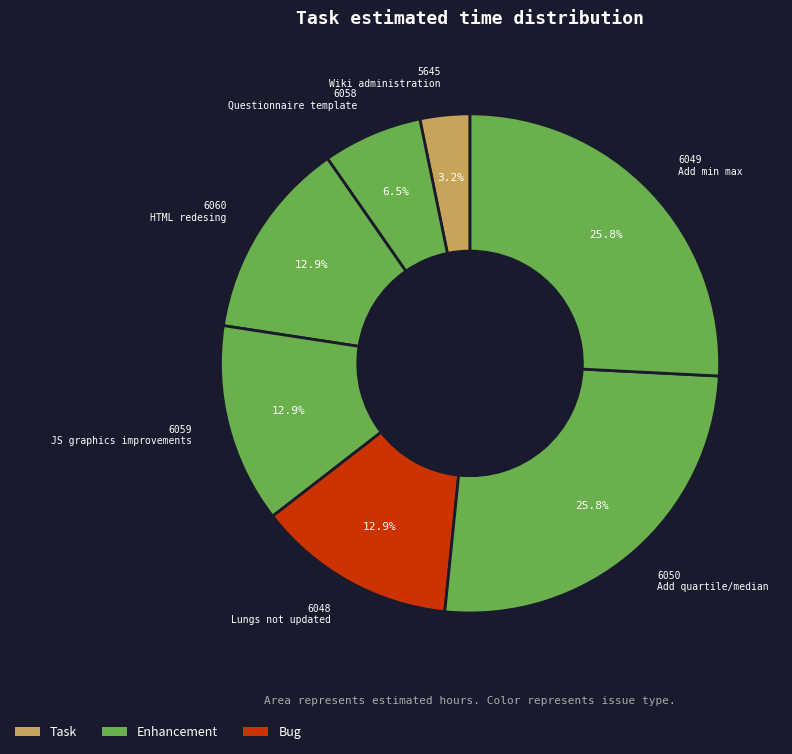

Which slice is the largest?

6050